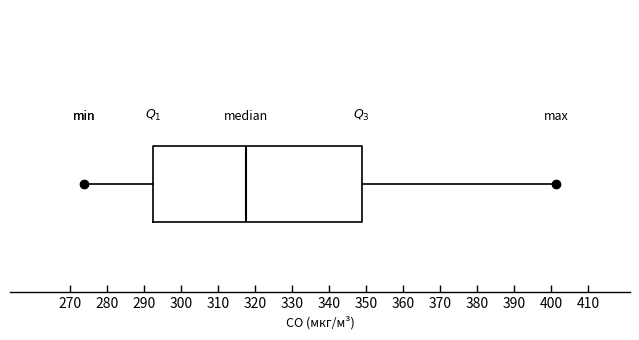

Where does the median line of the box sit on the x-axis? The values are not printed on the chart, so give them approximately, as read against the axis.

318